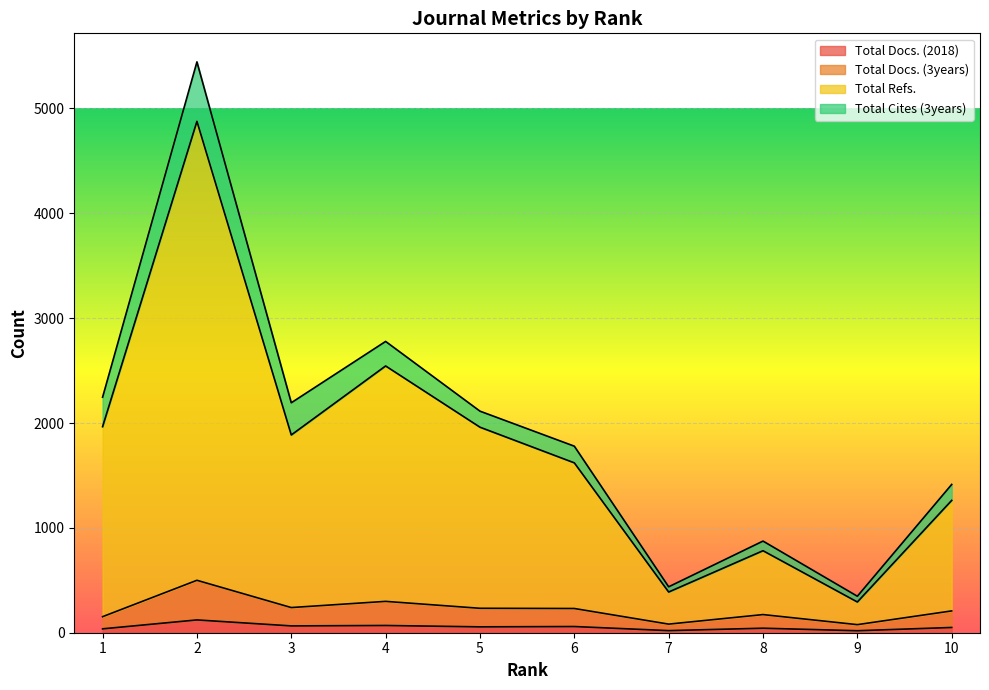

What is the difference between the highest and lowest values at 2?

4755